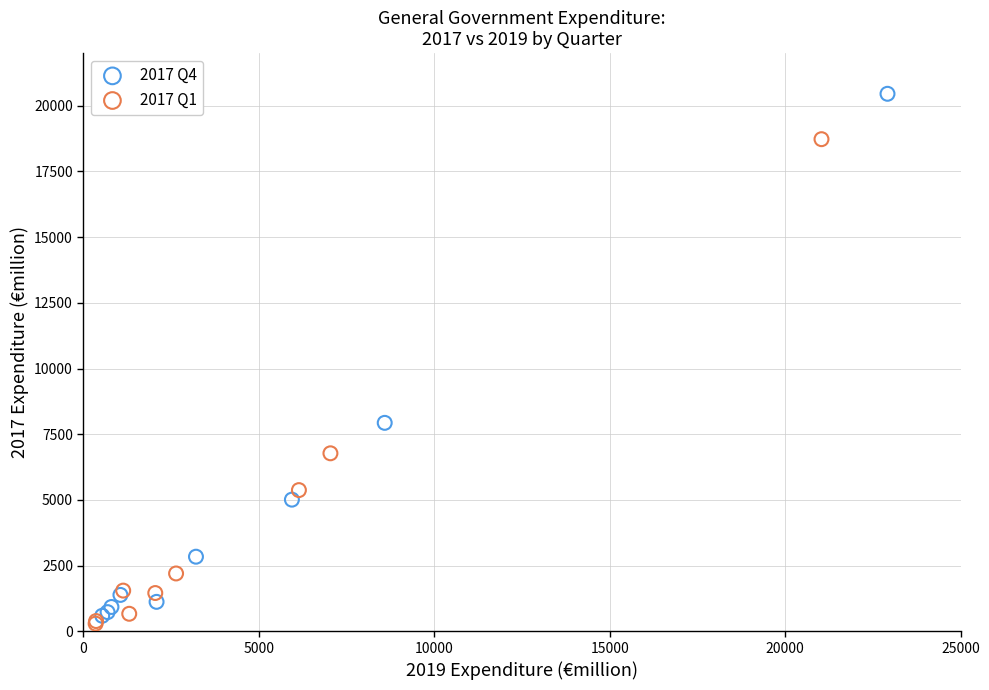

Which series reaches the maximum Y coordinate?

2017 Q4